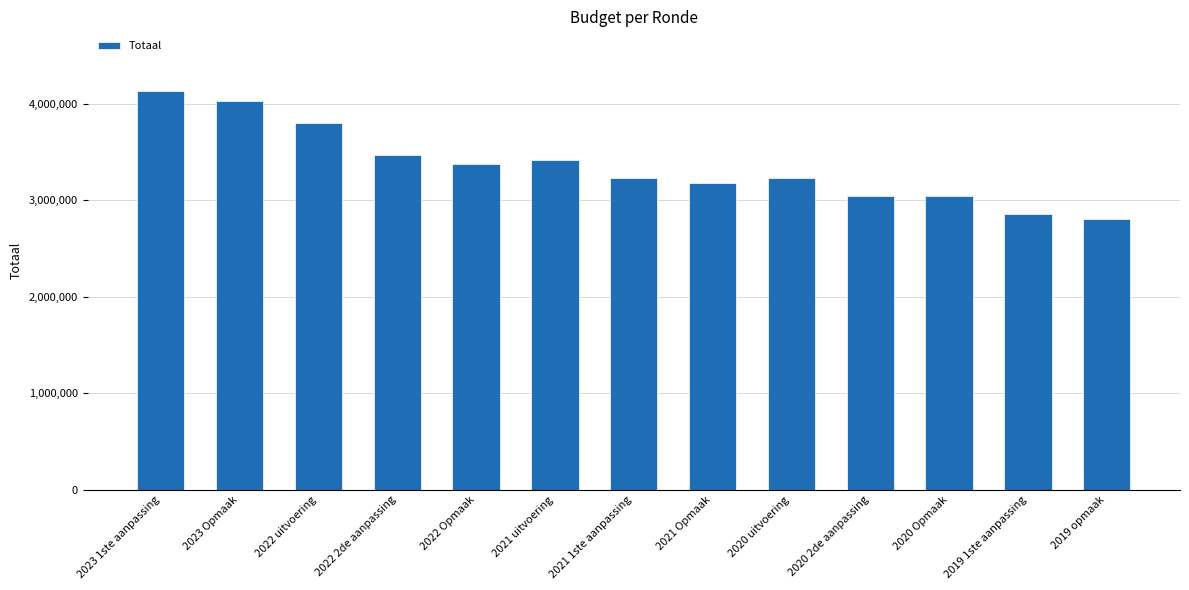

What is the value of the 5th bar from the left?

3377436